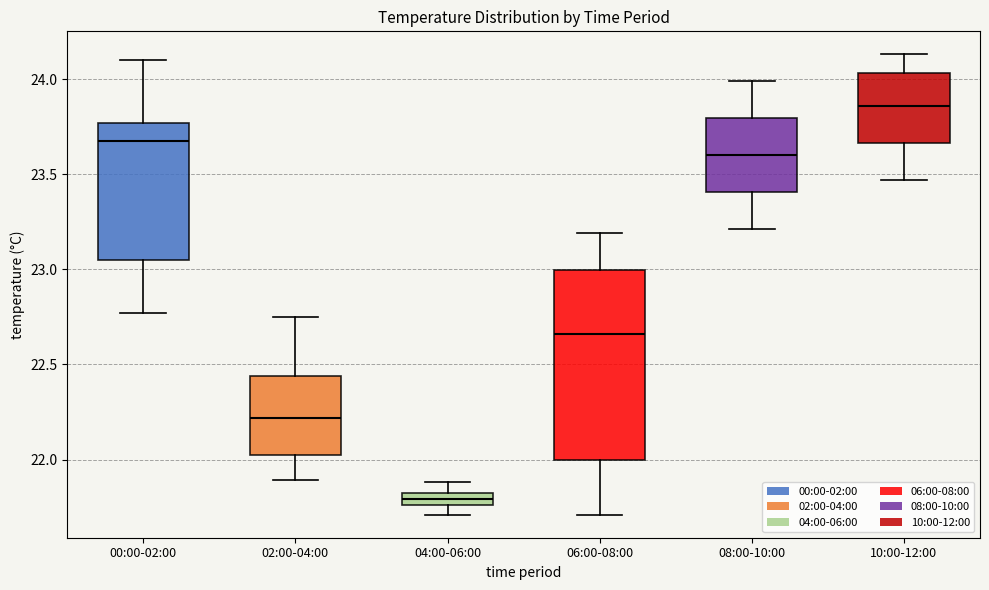

Which box's median line is the highest?

10:00-12:00